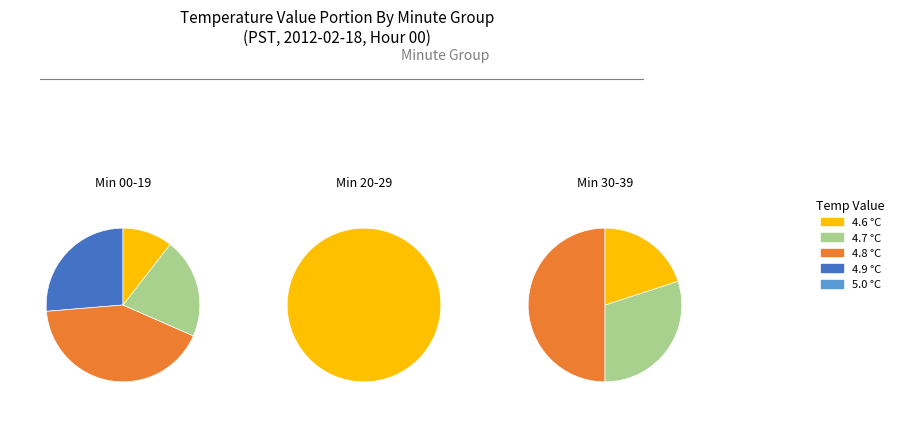

Is 5.0 the majority of the pie?

No